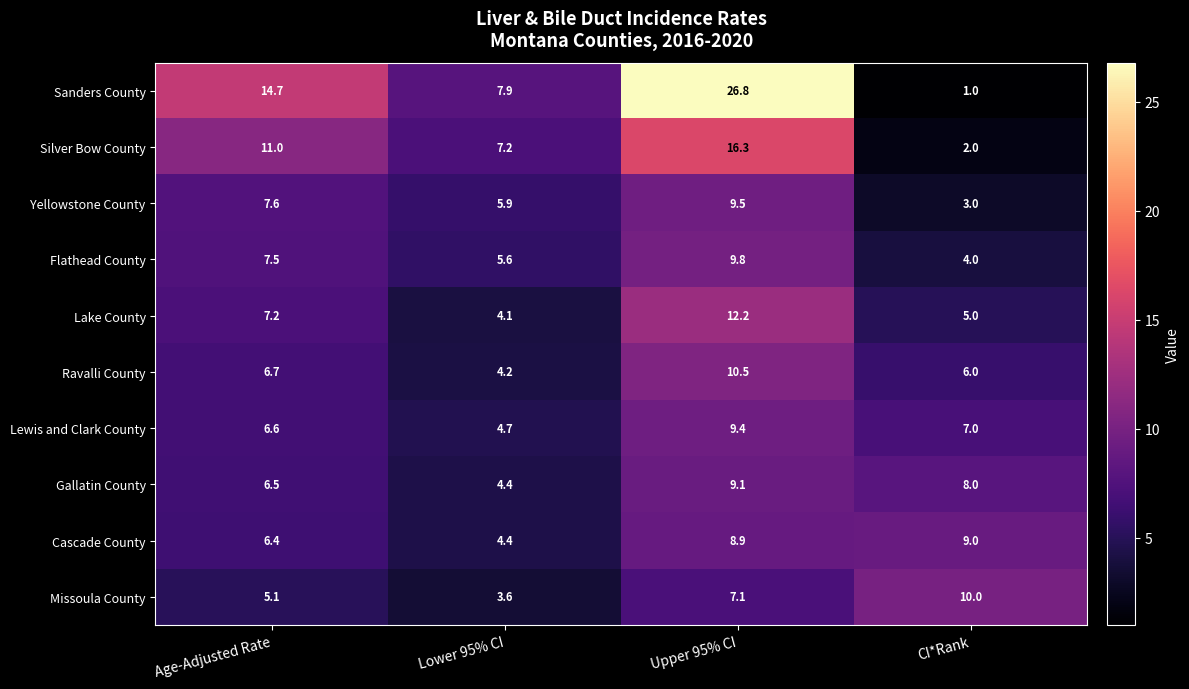

Where does the Ravalli County series first go above 6?

Age-Adjusted Rate